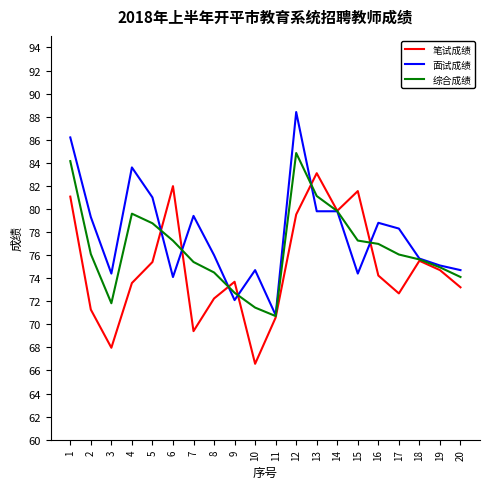

Between 3 and 12, which series saw the biggest shift?

面试成绩